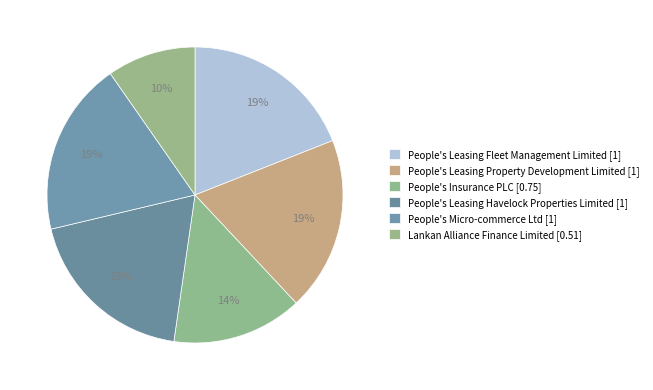

What portion of the pie excludes People's Micro-commerce Ltd?

81.0%